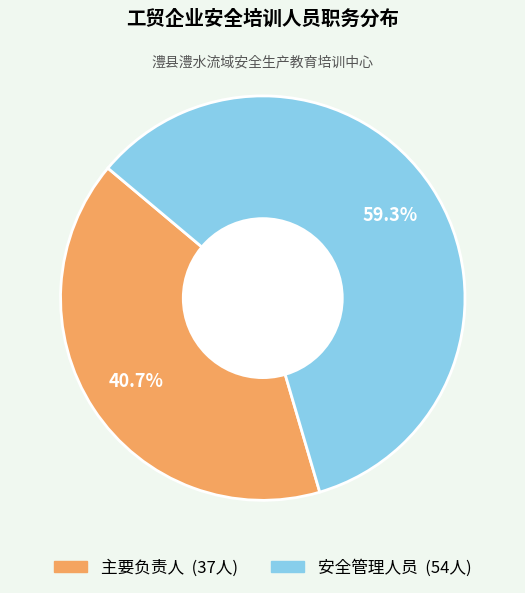

What percentage is NOT represented by 安全管理人员?

40.7%